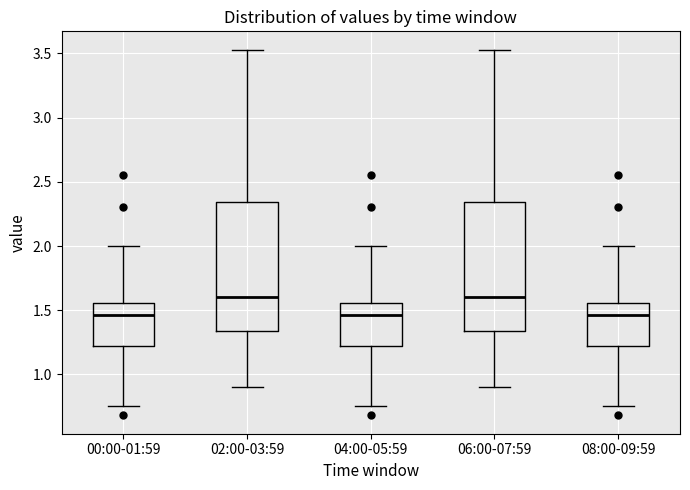

Where does the lower whisker of the box for 08:00-09:59 end on the y-axis? The values are not printed on the chart, so give them approximately, as read against the axis.

0.75